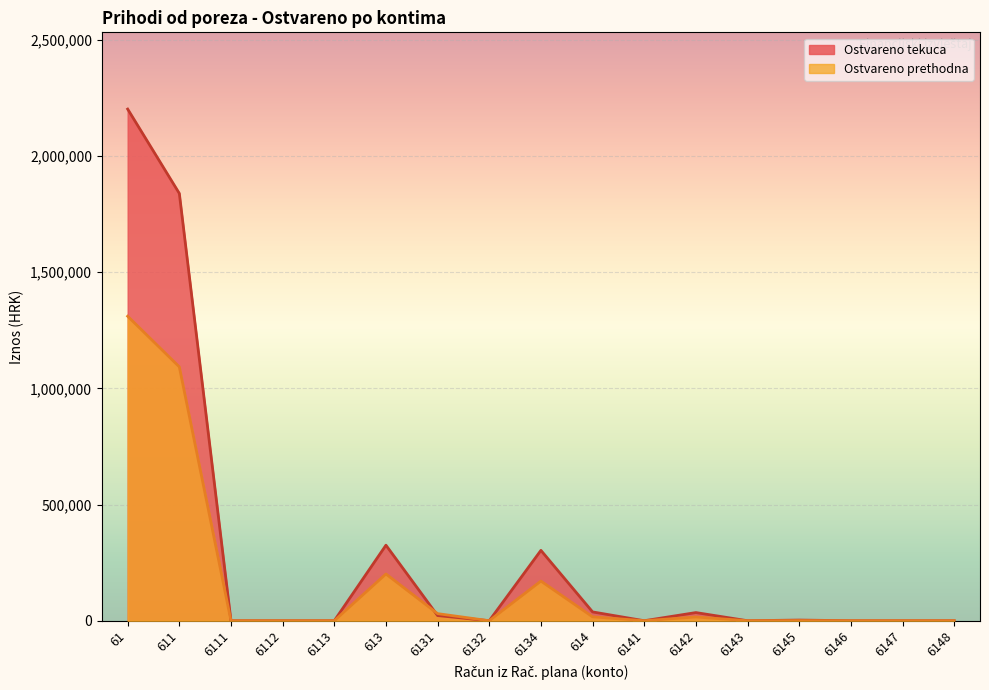

The value of Ostvareno prethodna at 6134 is 100434.3. True or false?

False